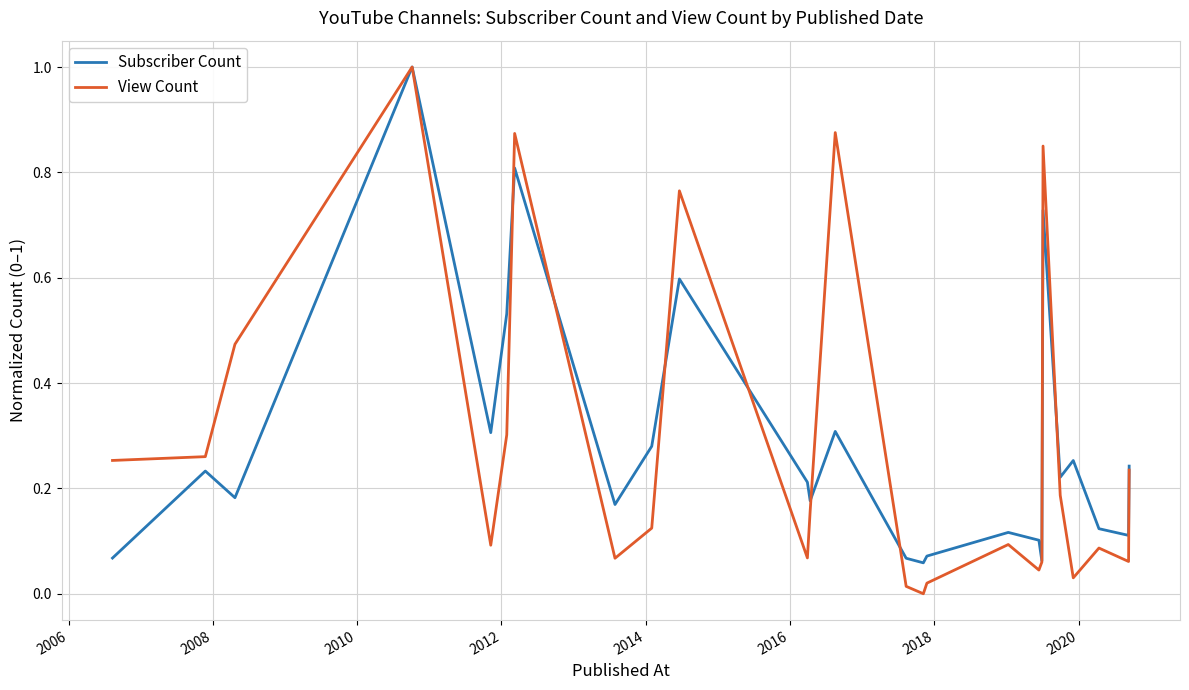

True or false: Subscriber Count has more than 1 points higher than both neighbors.

True